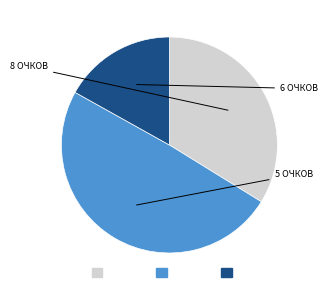

Is there any slice that represents more than half of the pie?

No